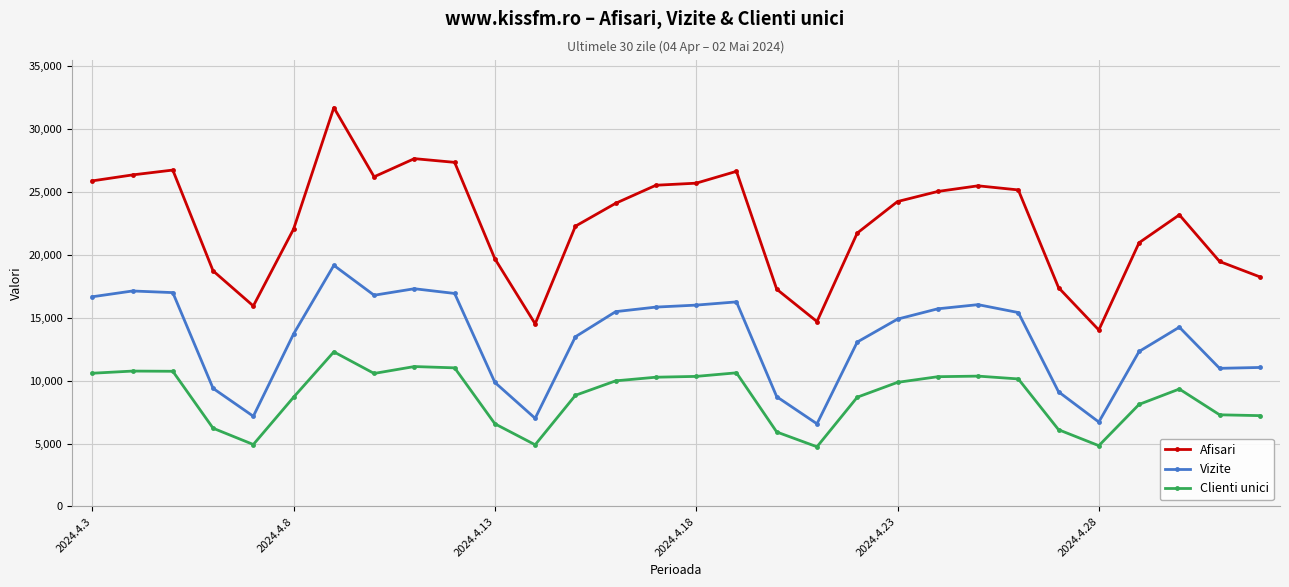

What is the sum of all Vizite values?

400286